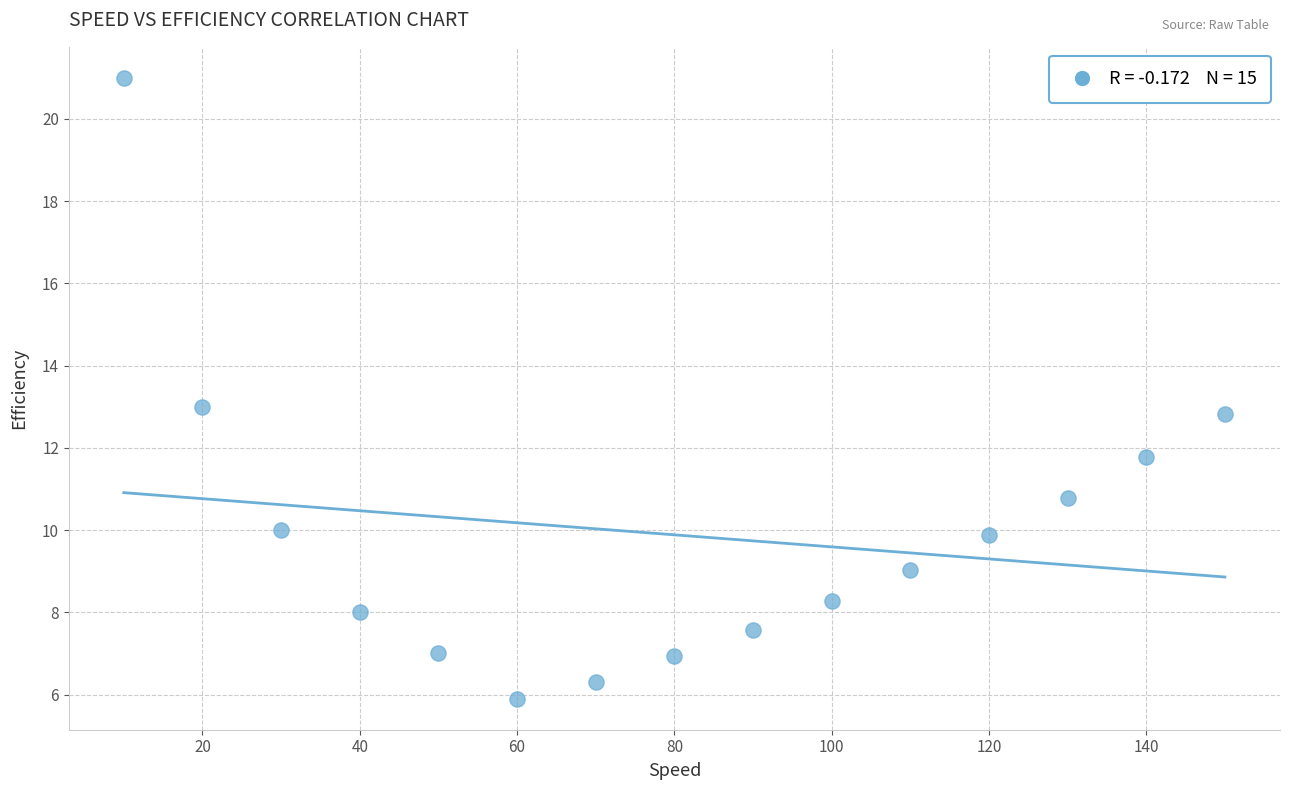

What is the range of X values (max minus min)?

140.0